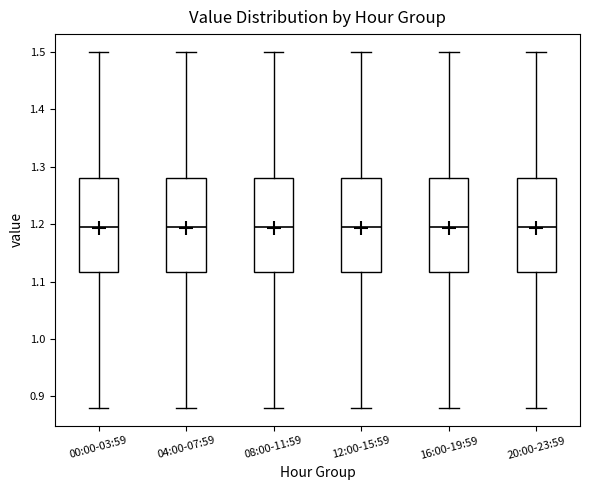

Where does the median line of the box for 16:00-19:59 sit on the y-axis? The values are not printed on the chart, so give them approximately, as read against the axis.

1.20